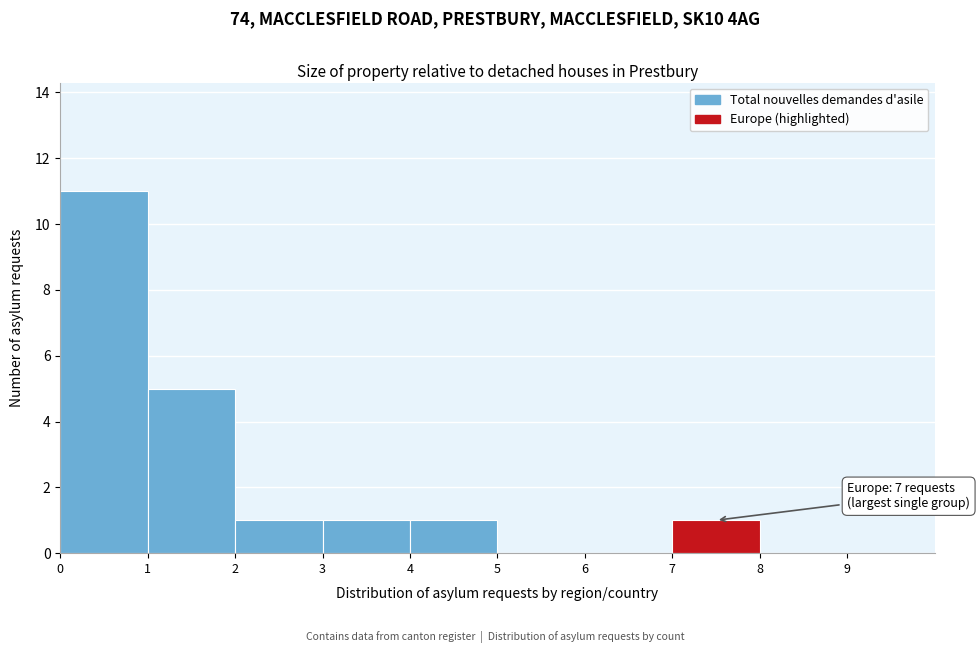

Which range on the x-axis has the tallest bar?

0 to 1